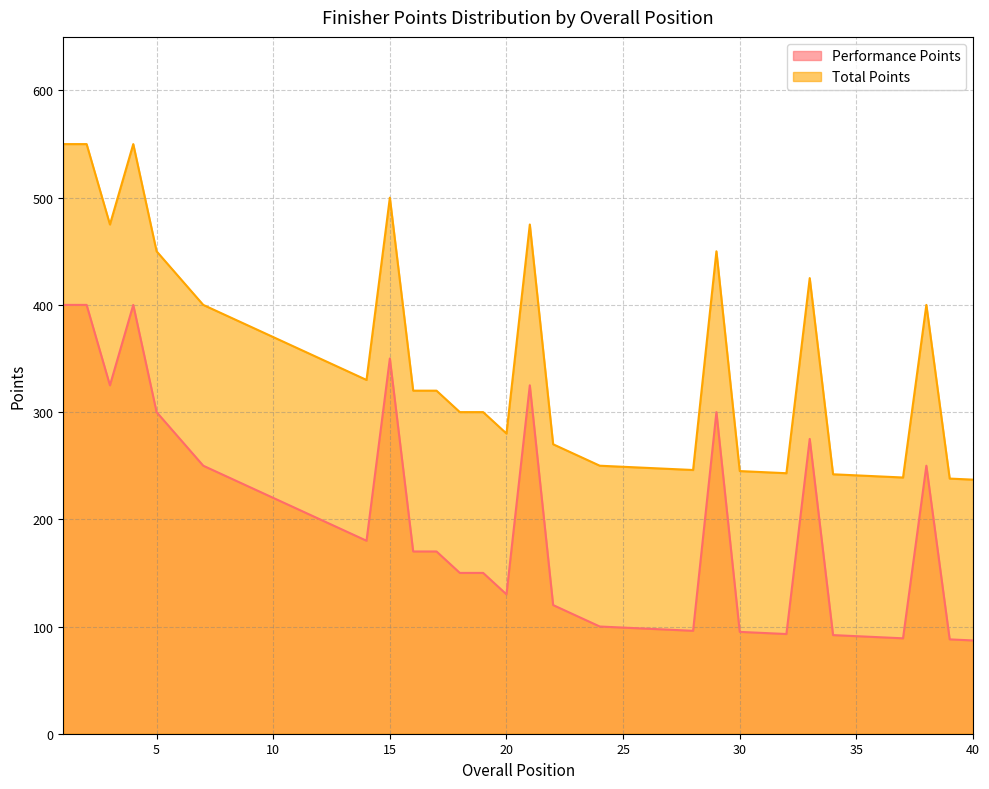

What is the value of the Performance Points point at the 33rd from the left?

275